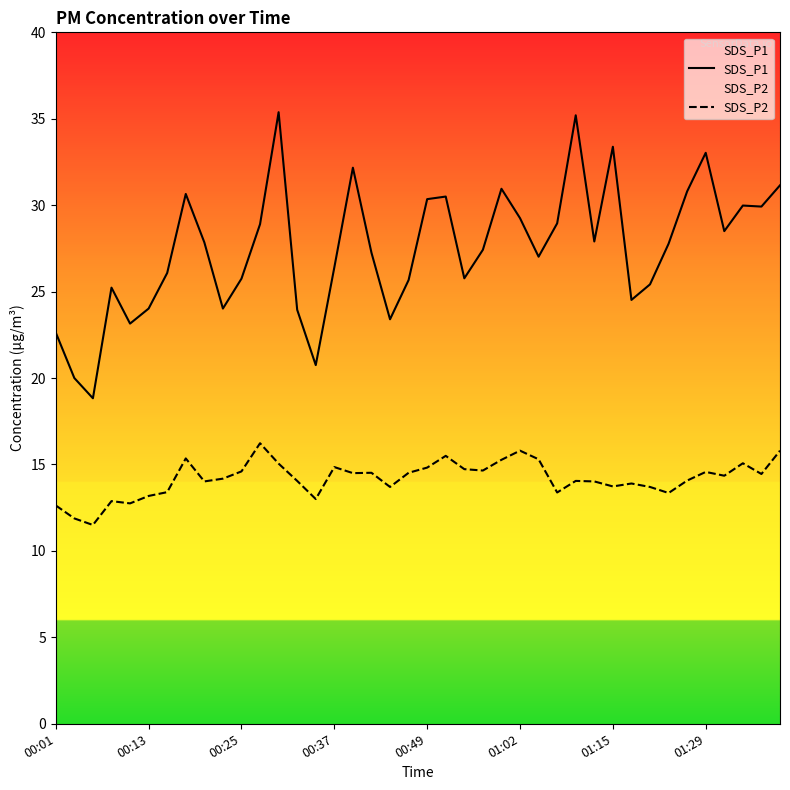

Rank the series at 14 from lowest to highest value.

SDS_P2, SDS_P1